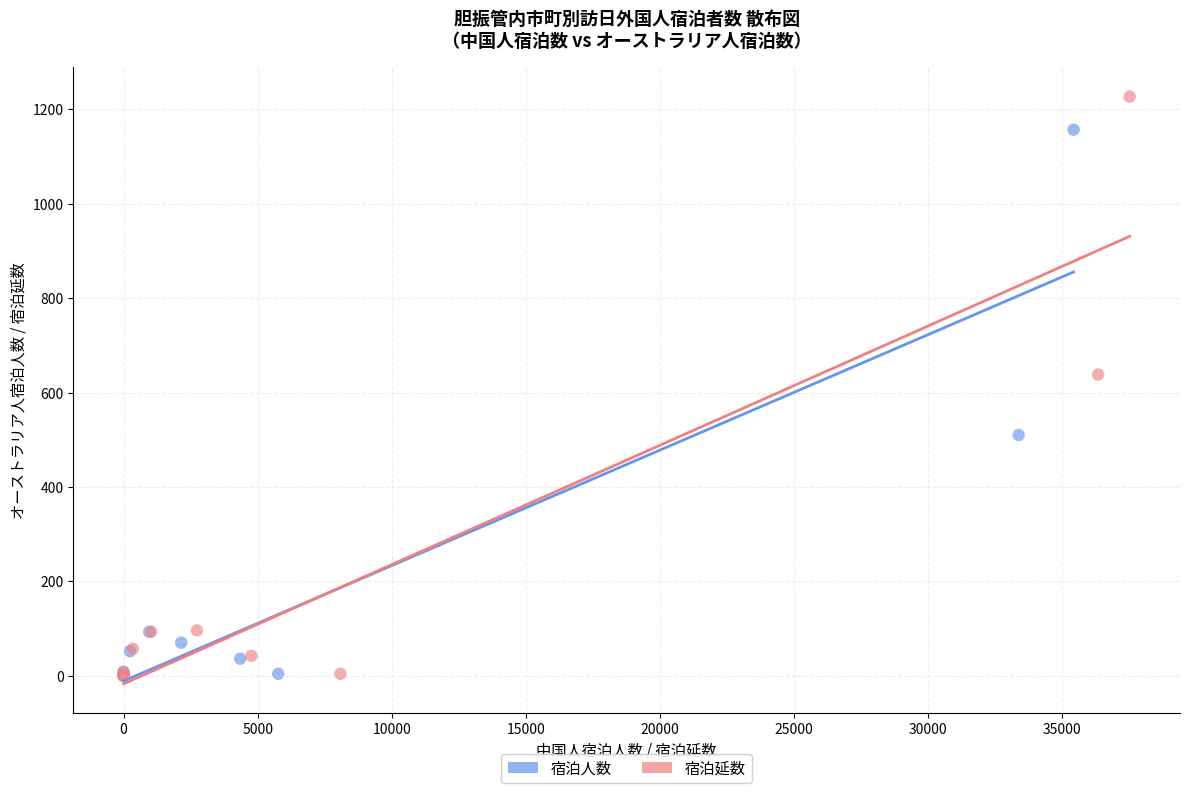

Which series contains the highest Y value?

宿泊延数